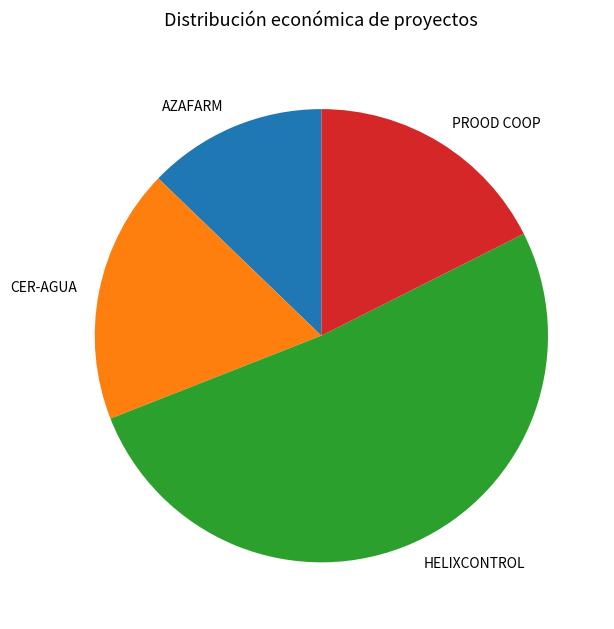

Which slice is the smallest?

AZAFARM